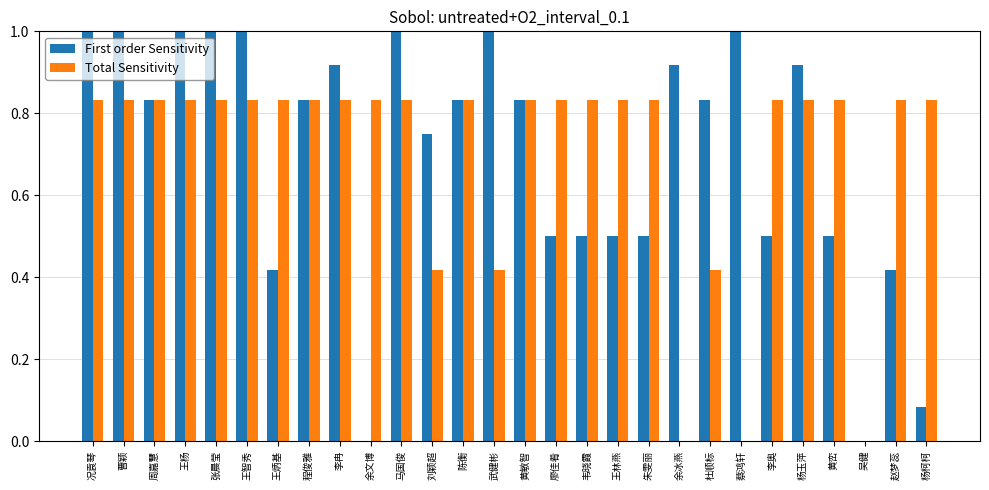

Count the number of categories in the chart.

28